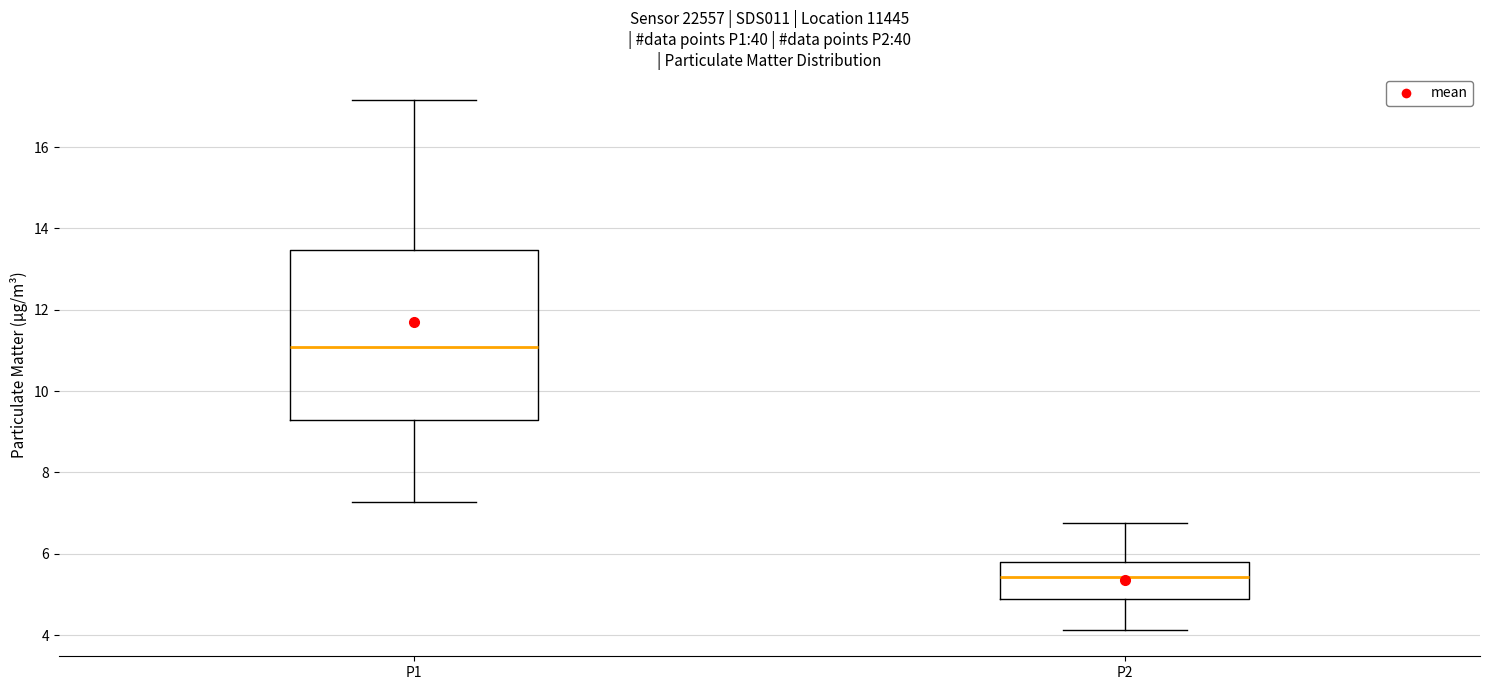

Reading left to right, read every box against the y-axis: the position of its median line, the range the box covers, and the ends of its whiskers. The values are not printed on the chart, so give them approximately, as read against the axis.

P1: median 11.0, box 9.4 to 13.4, whiskers 7.2 to 17.2
P2: median 5.4, box 4.8 to 5.8, whiskers 4.2 to 6.8